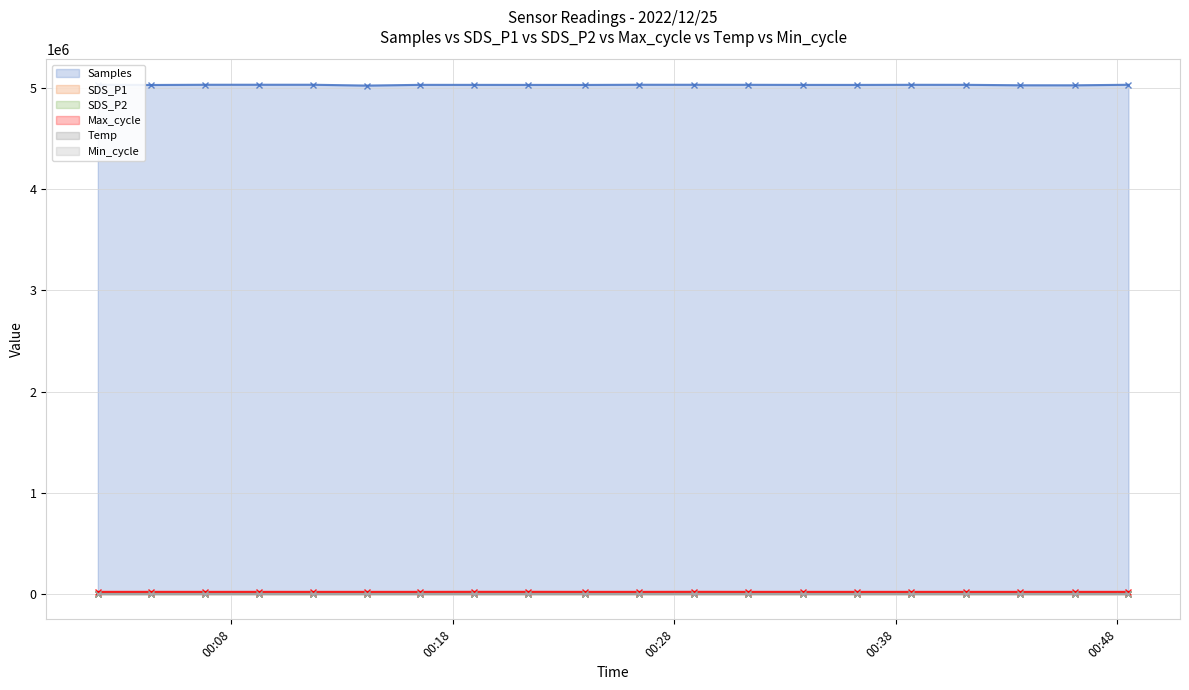

True or false: SDS_P1 has a value of 3.4 at 2022/12/25 00:43:36.

False